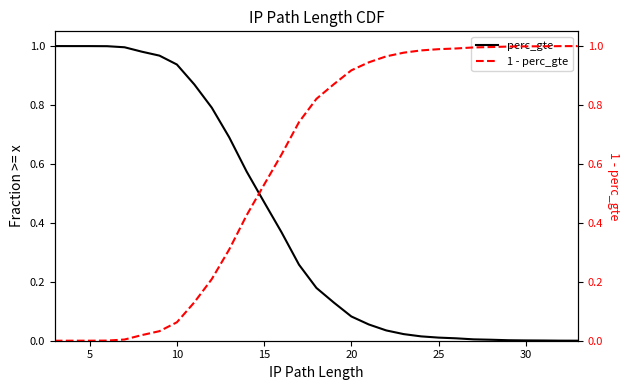

Is this an area chart (filled region under the line)?

No